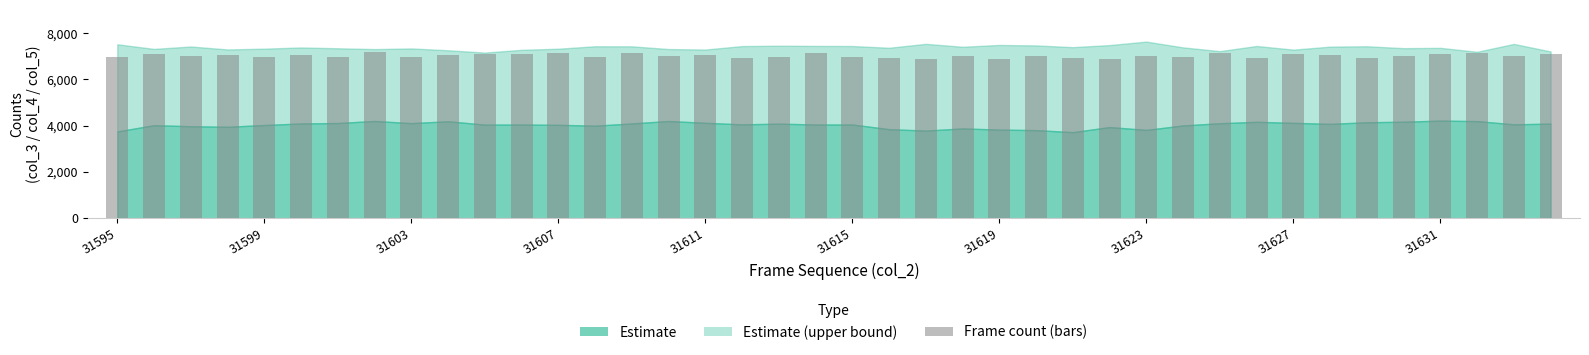

What is the difference between the second highest and minimum values?

270